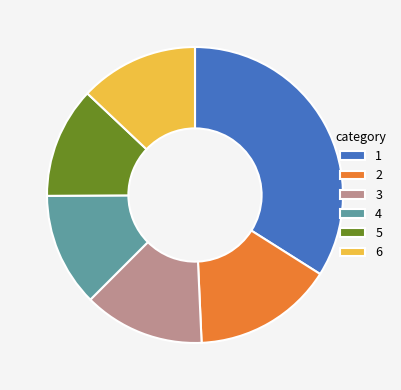

True or false: 3 accounts for 2% of the total.

False